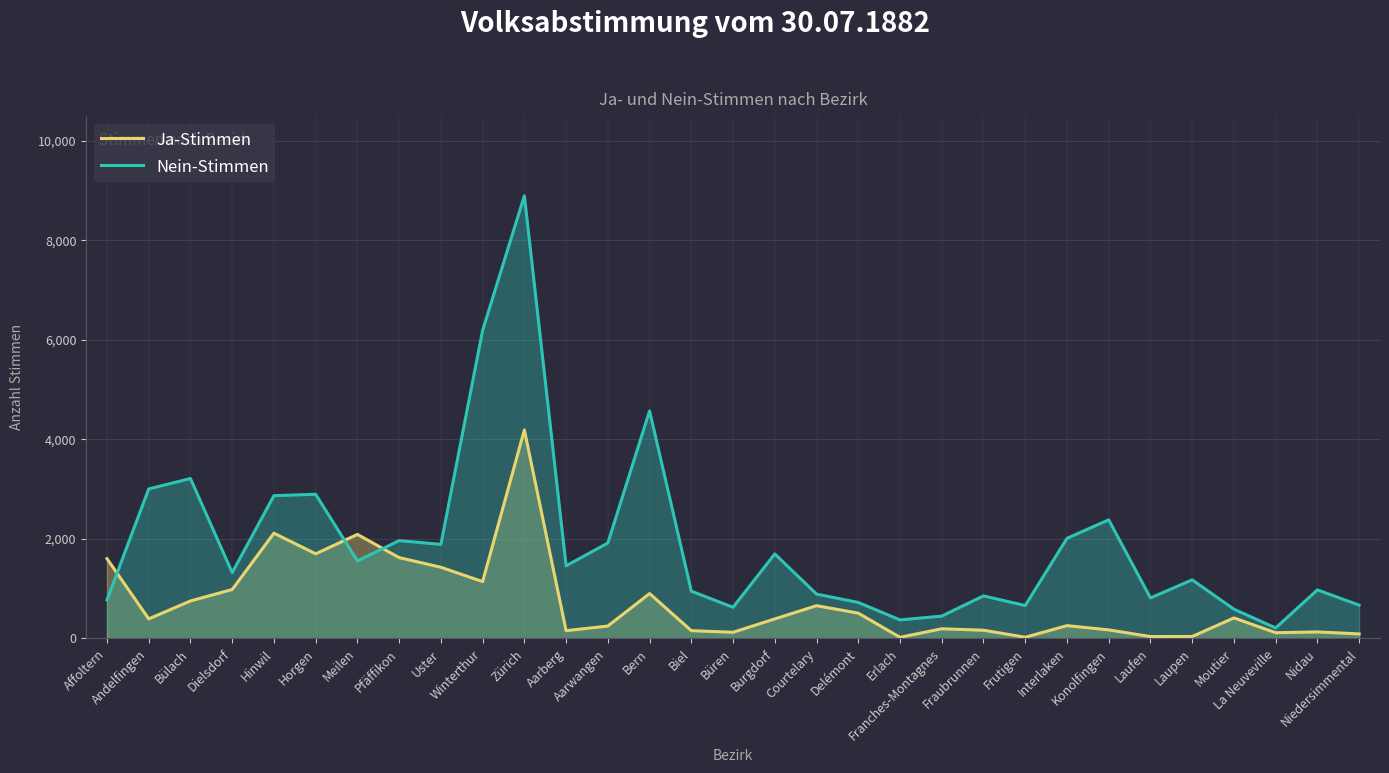

How many categories are shown in the chart?

31